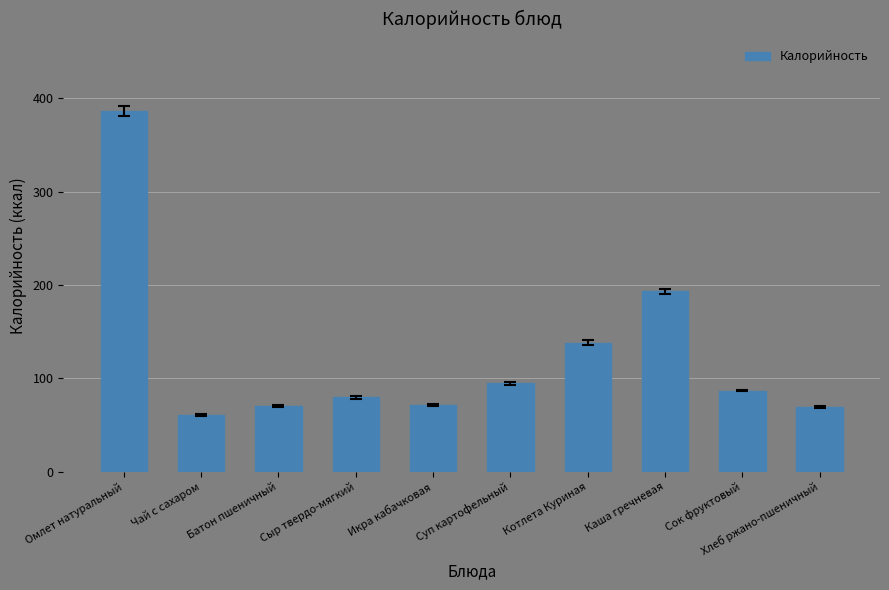

What is the difference between the maximum and minimum values?

325.2